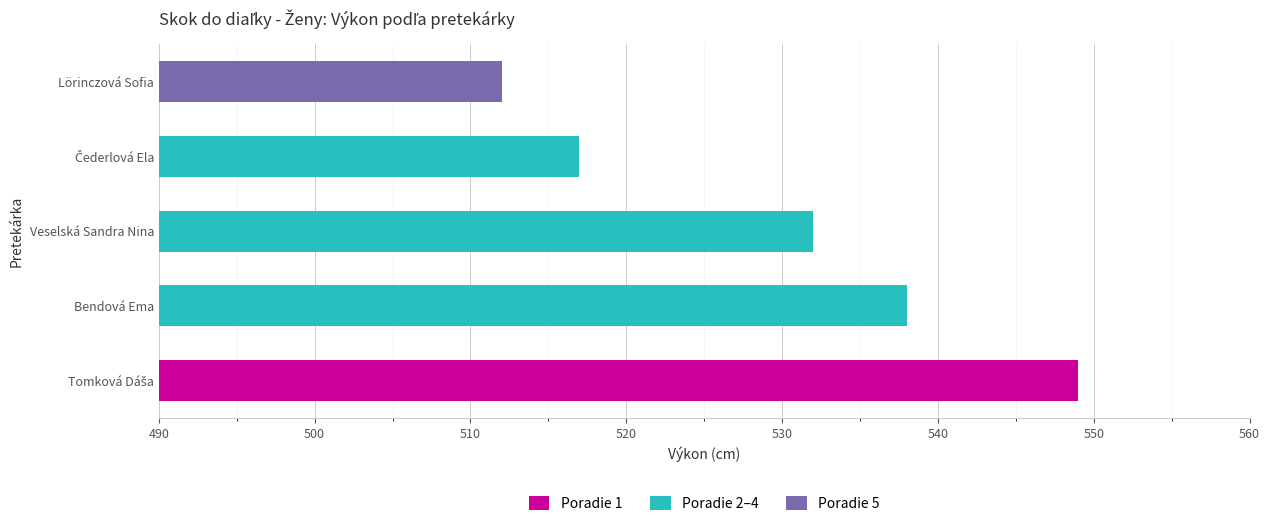

Which category has the highest value across all series?

Tomková Dáša